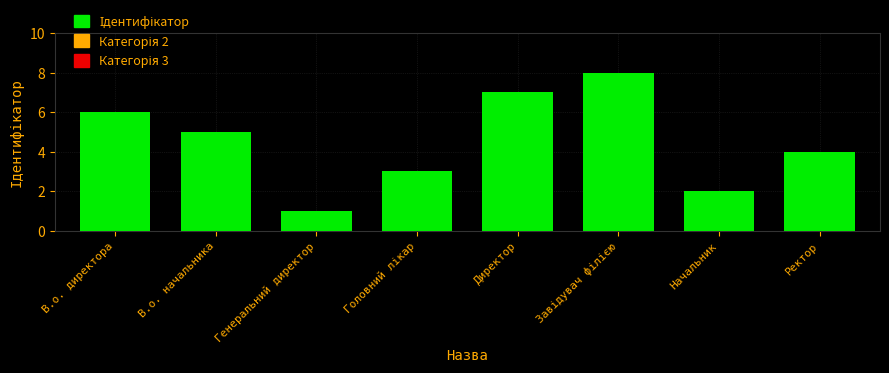

Where does the data first go above 5?

В.о. директора